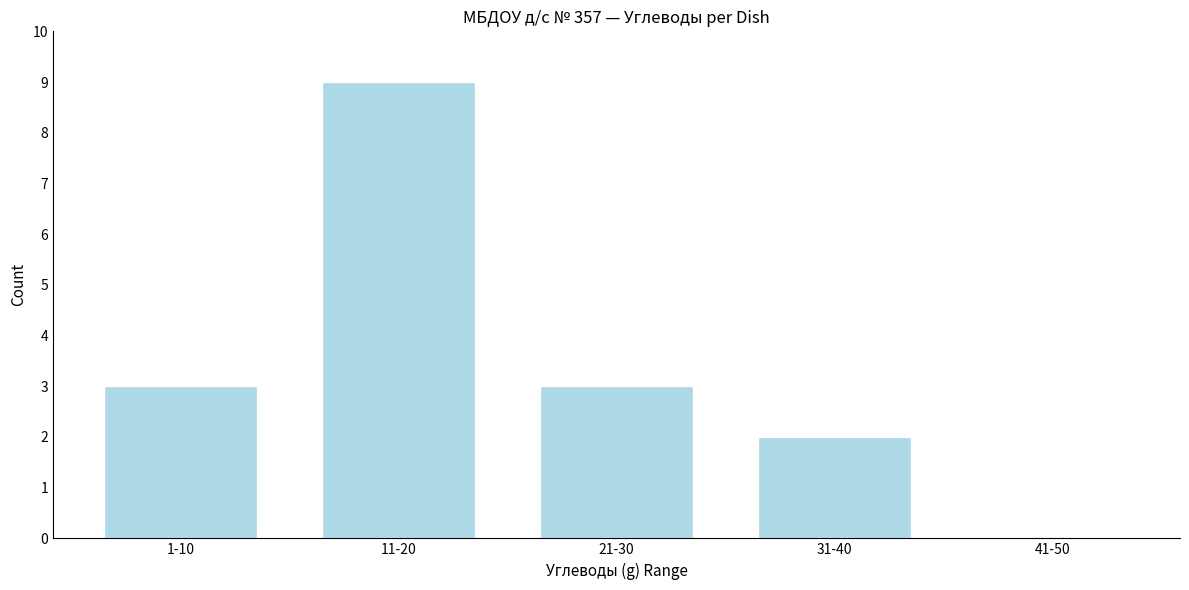

Reading left to right, what are all the values shown in this chart?

1-10=3	11-20=9	21-30=3	31-40=2	41-50=0